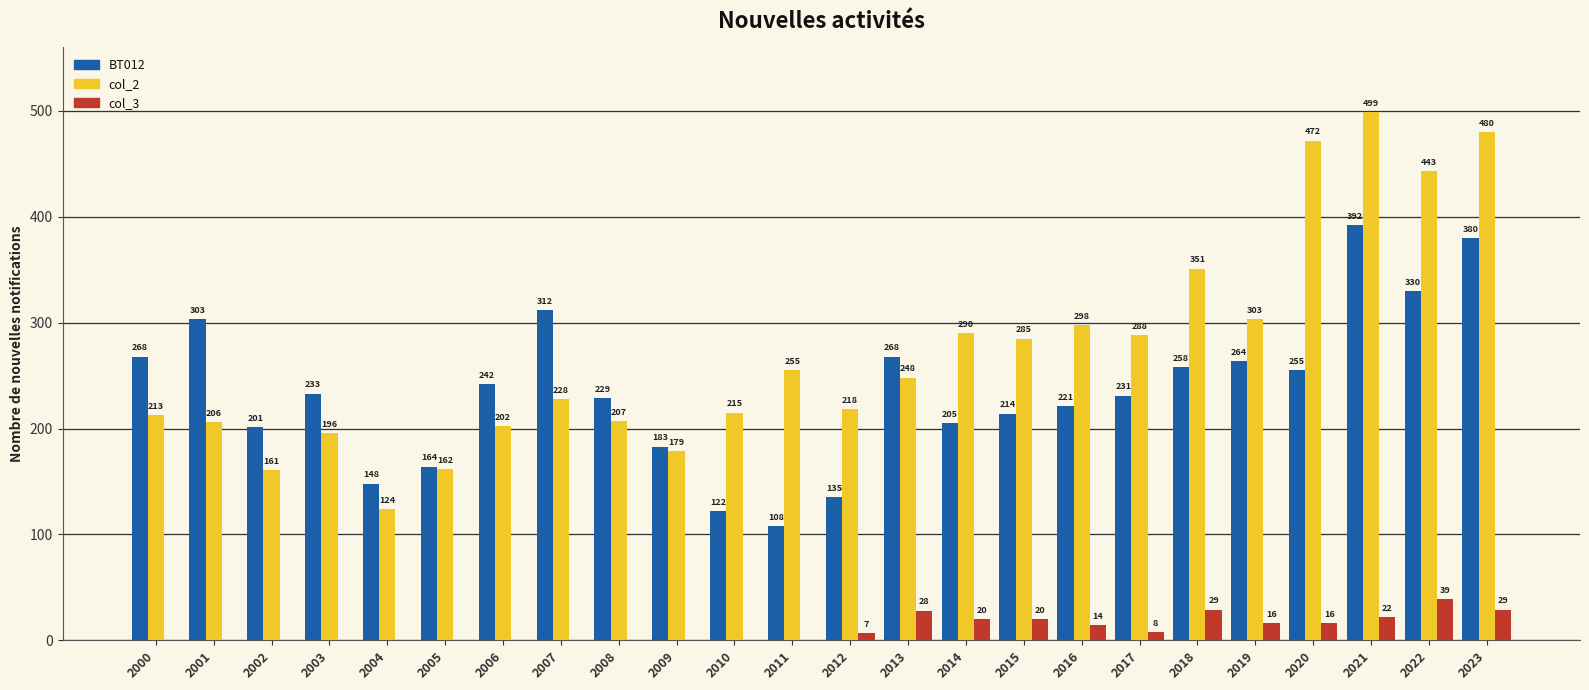

At which category is the sum across all series the highest?

2021